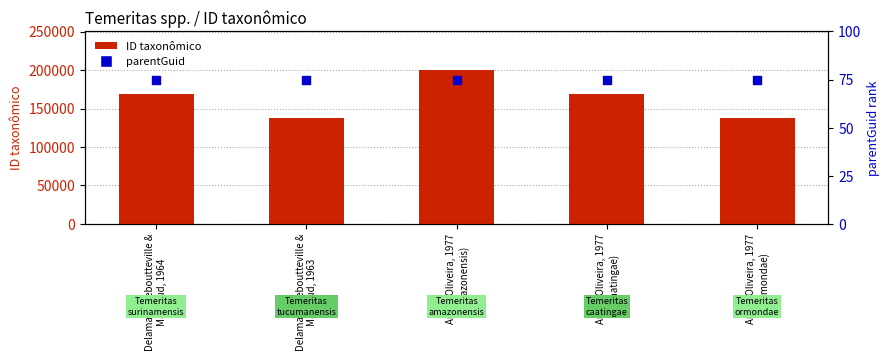

Is the value of ID taxonômico at Arlé & Oliveira, 1977
(amazonensis) greater than the value of parentGuid (rank) at Arlé & Oliveira, 1977
(ormondae)?

Yes